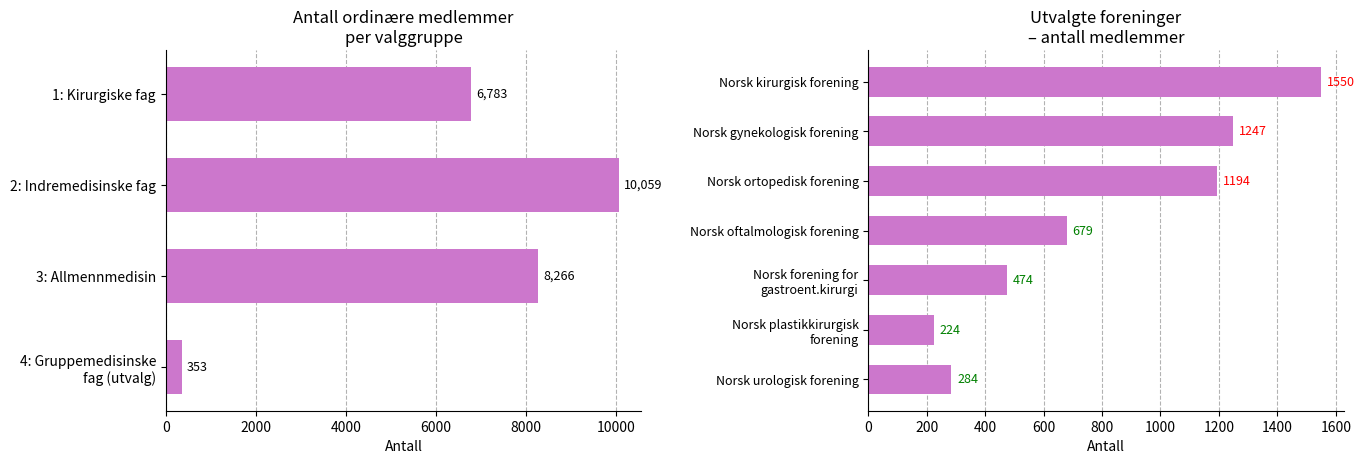

The chart shows a value of 2949 at 2: Indremedisinske fag. True or false?

False